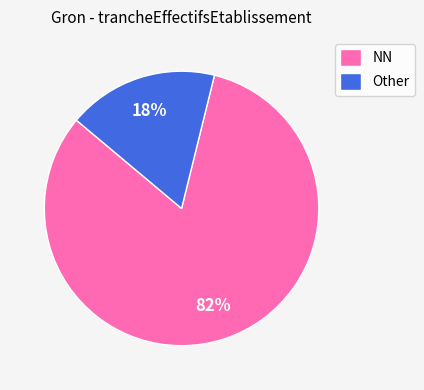

Between Other and NN, which is larger?

NN